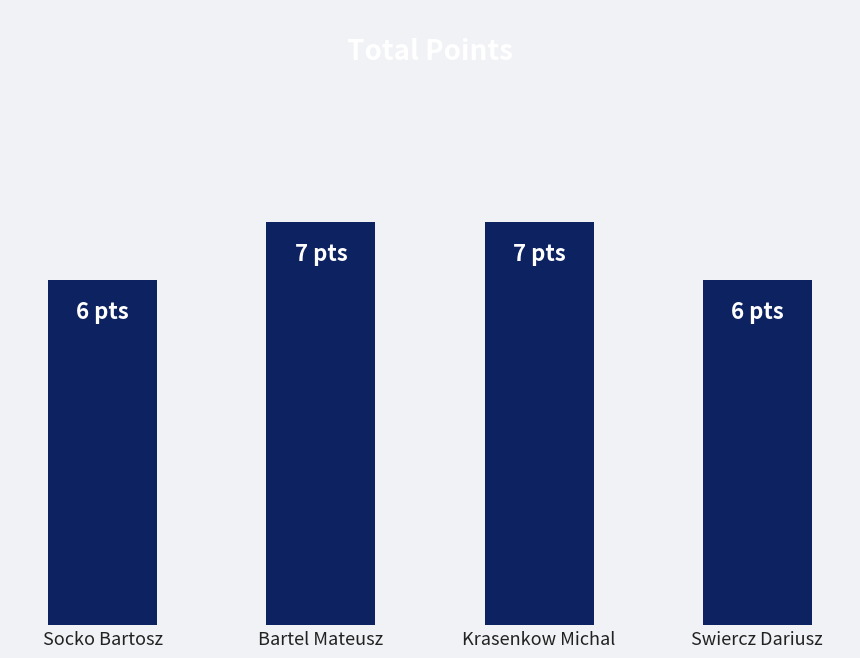

Does the chart contain any negative values?

No